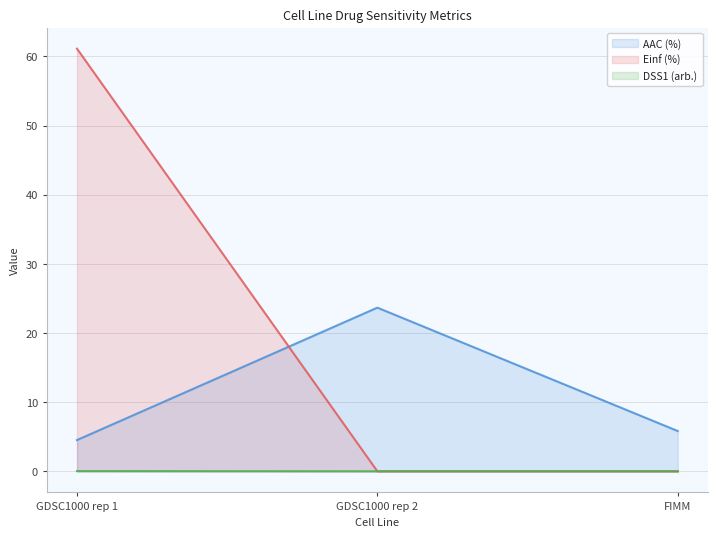

How many values in DSS1 (arb.) are above zero?

1